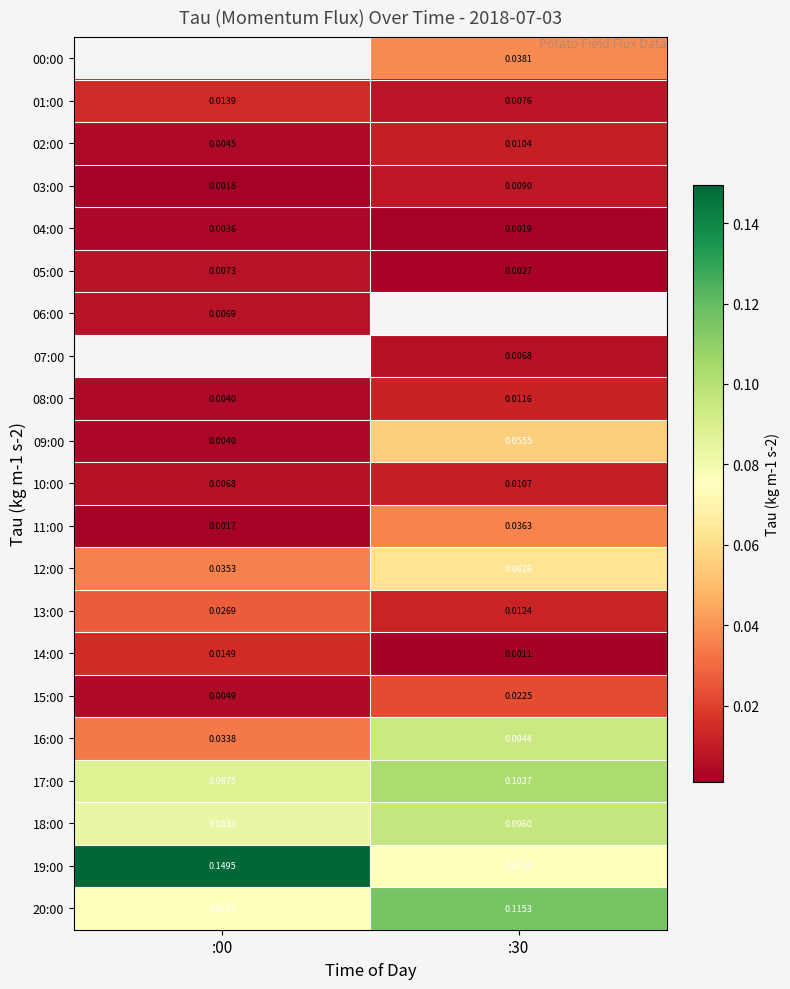

Which label corresponds to the largest value in the chart?

:00